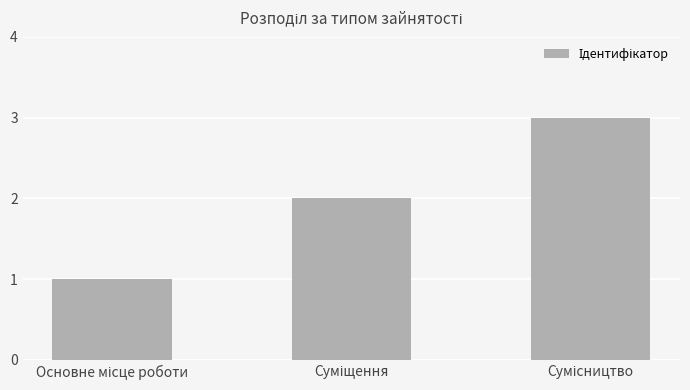

What is the greatest value displayed?

3